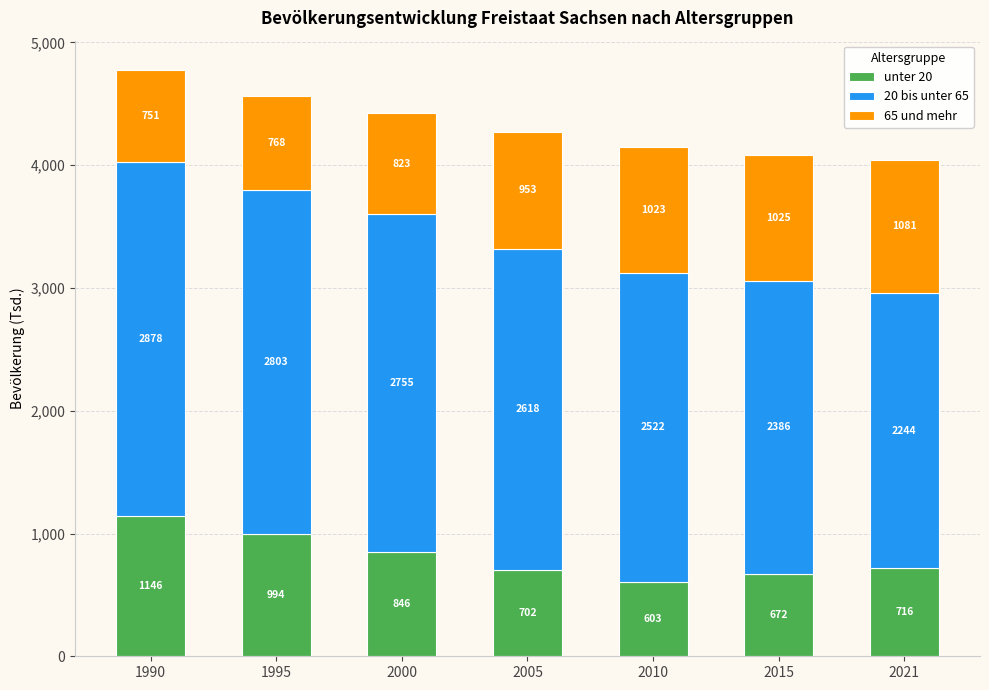

The value of 20 bis unter 65 at 2010 is 1449733. True or false?

False